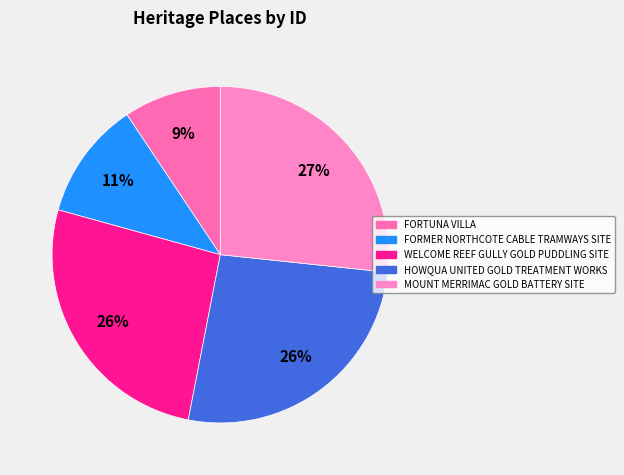

Do WELCOME REEF GULLY GOLD PUDDLING SITE and MOUNT MERRIMAC GOLD BATTERY SITE together represent more than half of the pie?

Yes